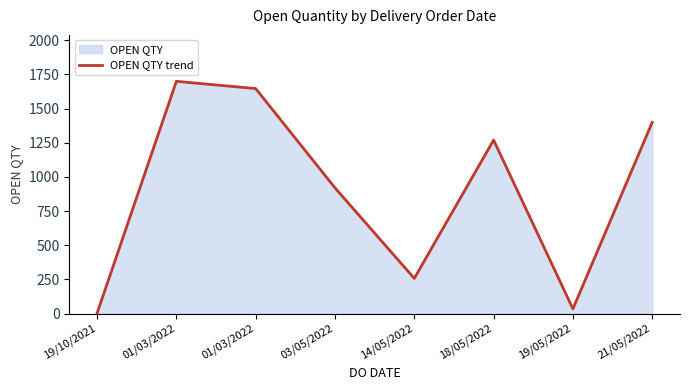

Reading left to right, transcribe all the data shown in this chart.

1	1700	1647	920	257	1270	34	1400